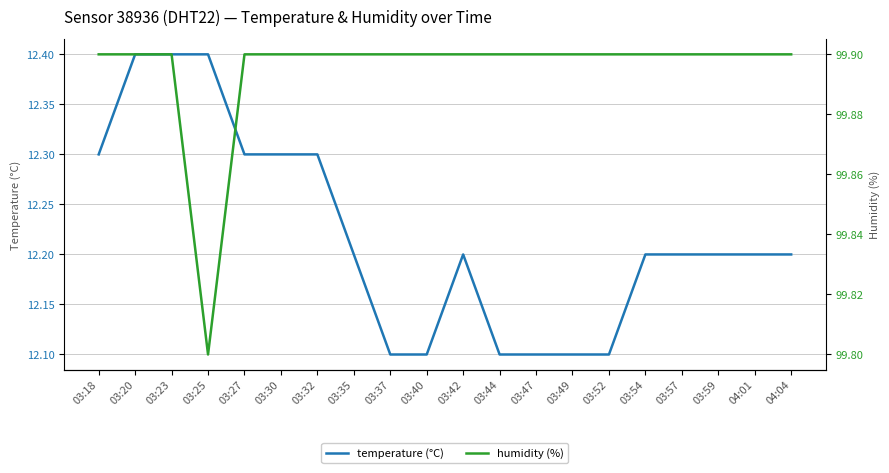

Reading left to right, transcribe all the data shown in this chart.

temperature (°C): 03:18=12.3	03:20=12.4	03:23=12.4	03:25=12.4	03:27=12.3	03:30=12.3	03:32=12.3	03:35=12.2	03:37=12.1	03:40=12.1	03:42=12.2	03:44=12.1	03:47=12.1	03:49=12.1	03:52=12.1	03:54=12.2	03:57=12.2	03:59=12.2	04:01=12.2	04:04=12.2
humidity (%): 03:18=99.9	03:20=99.9	03:23=99.9	03:25=99.8	03:27=99.9	03:30=99.9	03:32=99.9	03:35=99.9	03:37=99.9	03:40=99.9	03:42=99.9	03:44=99.9	03:47=99.9	03:49=99.9	03:52=99.9	03:54=99.9	03:57=99.9	03:59=99.9	04:01=99.9	04:04=99.9